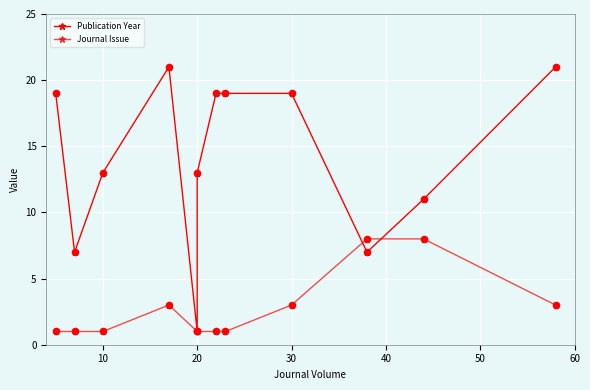

Is the value of Journal Issue at 20 greater than the value of Publication Year at 60?

No